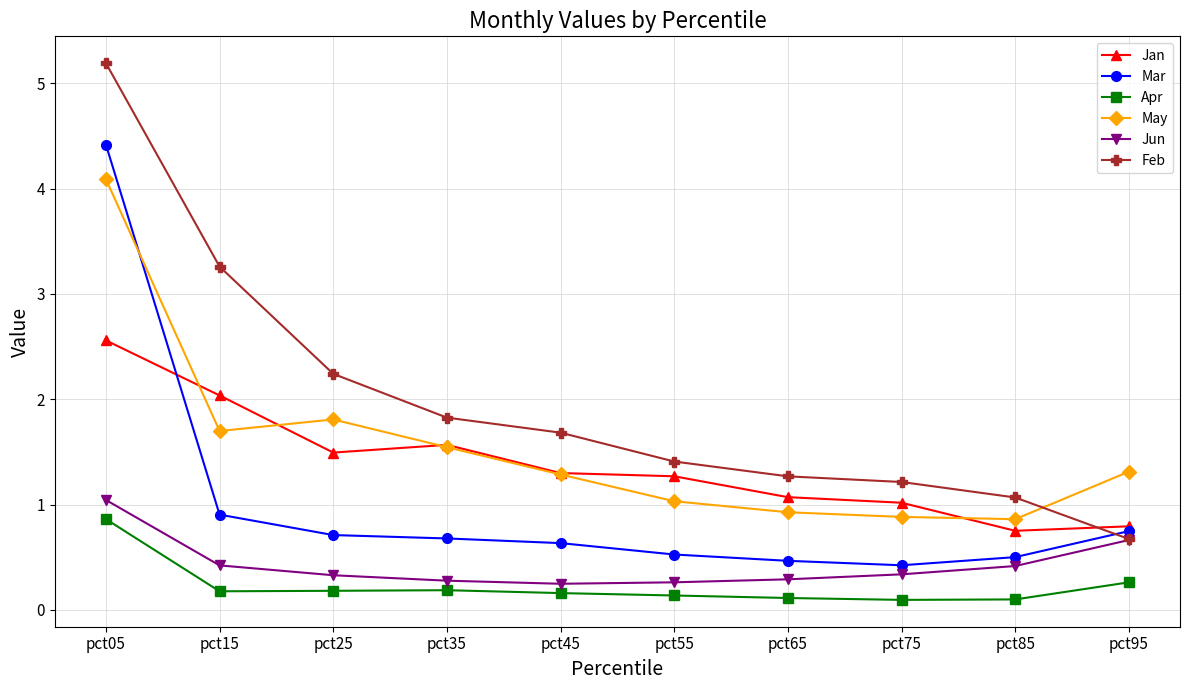

True or false: Apr has a value of 0.2 at pct25.

True